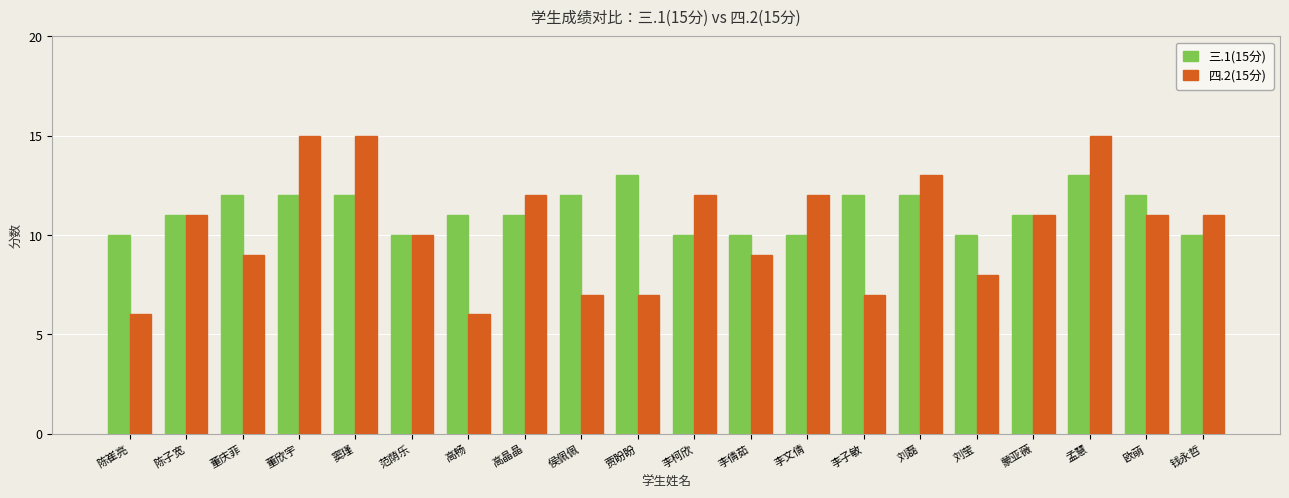

What is the difference between the highest and lowest values at 侯佩佩?

5